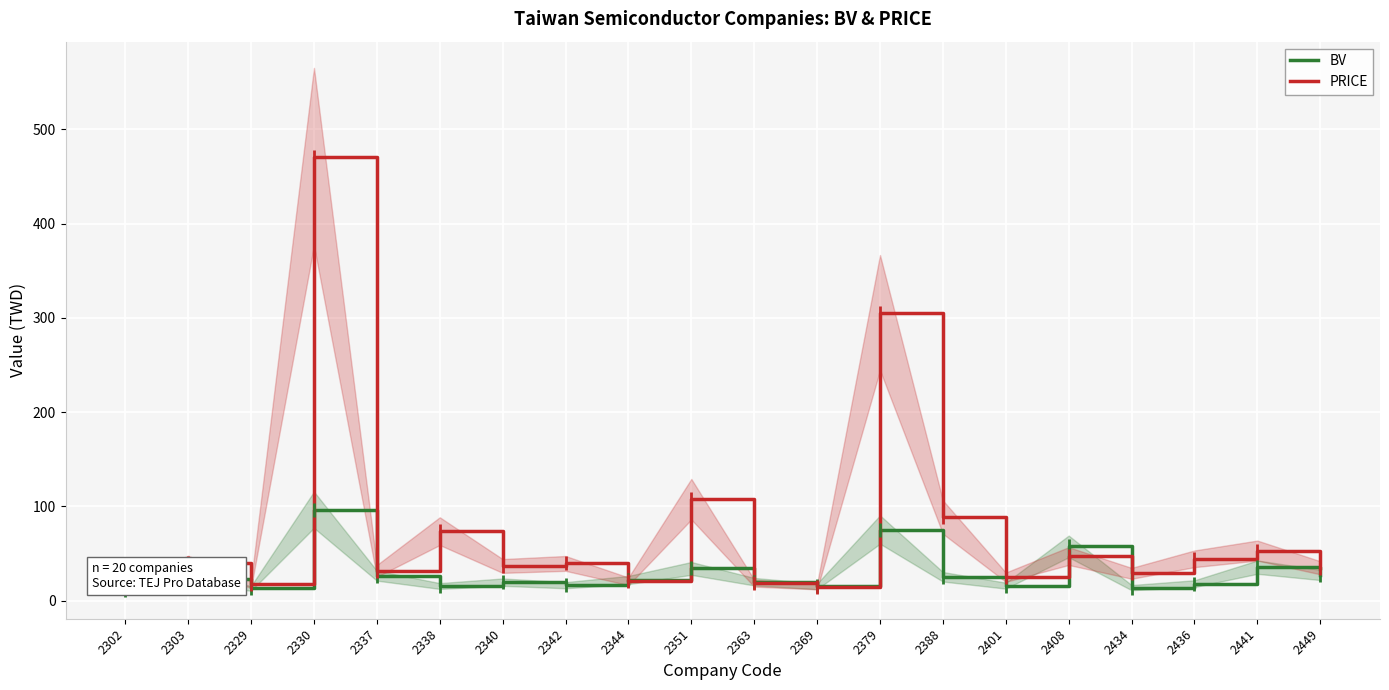

At 2363, list the series in order from largest to smallest.

BV, PRICE